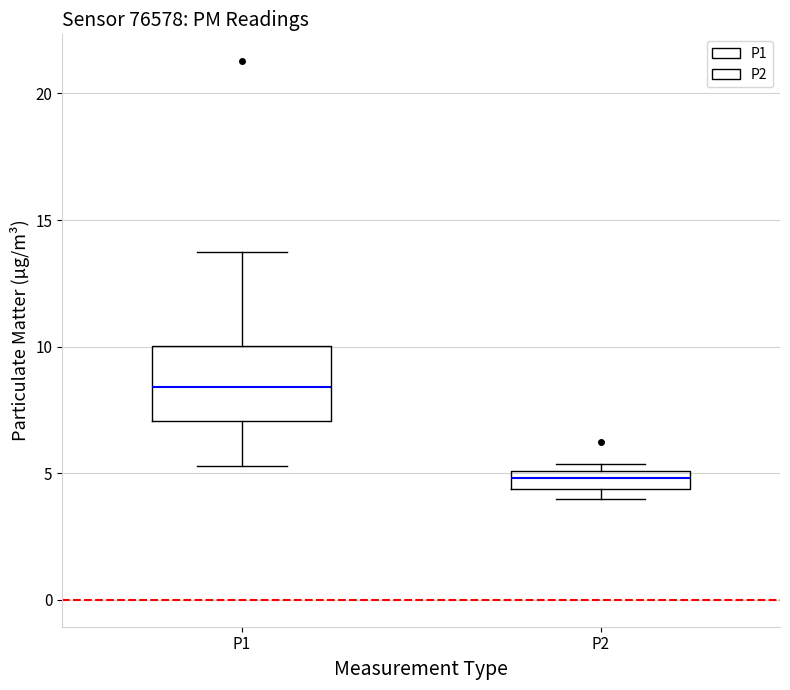

Comparing the boxes themselves (not the whiskers), which one is the tallest?

P1